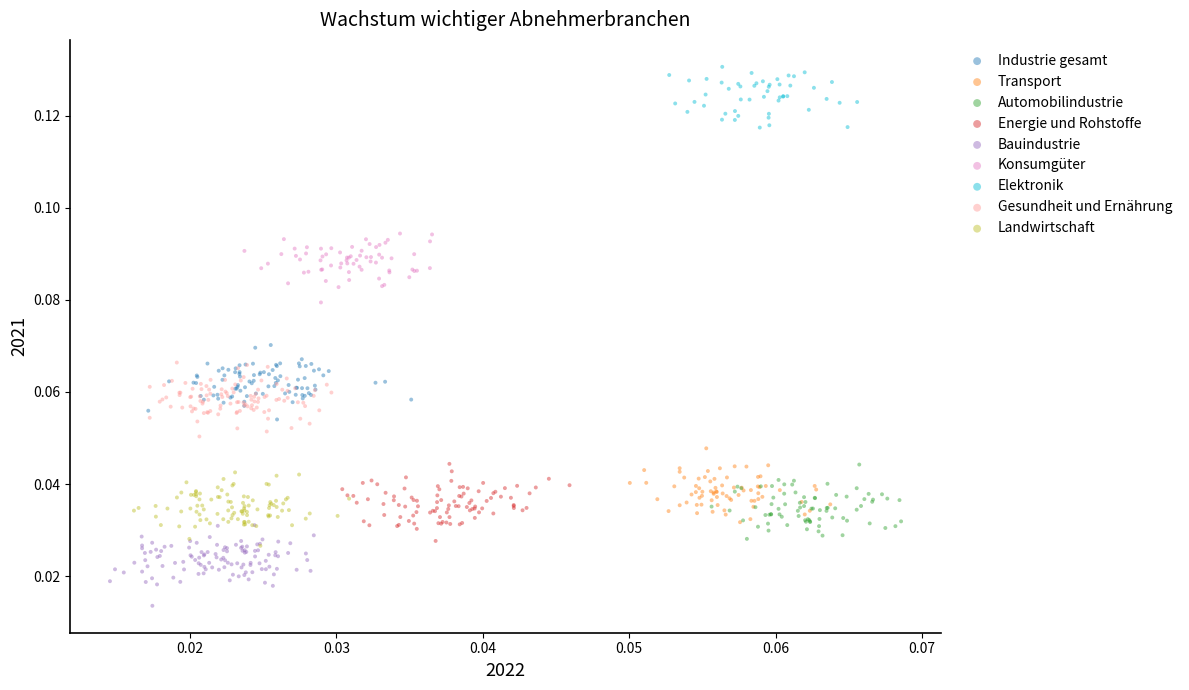

Which series contains the highest Y value?

Elektronik